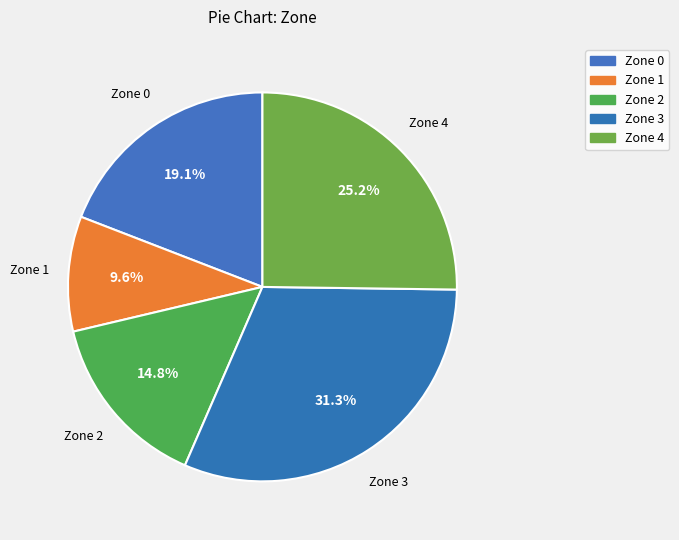

Which category has the biggest portion of the pie?

Zone 3